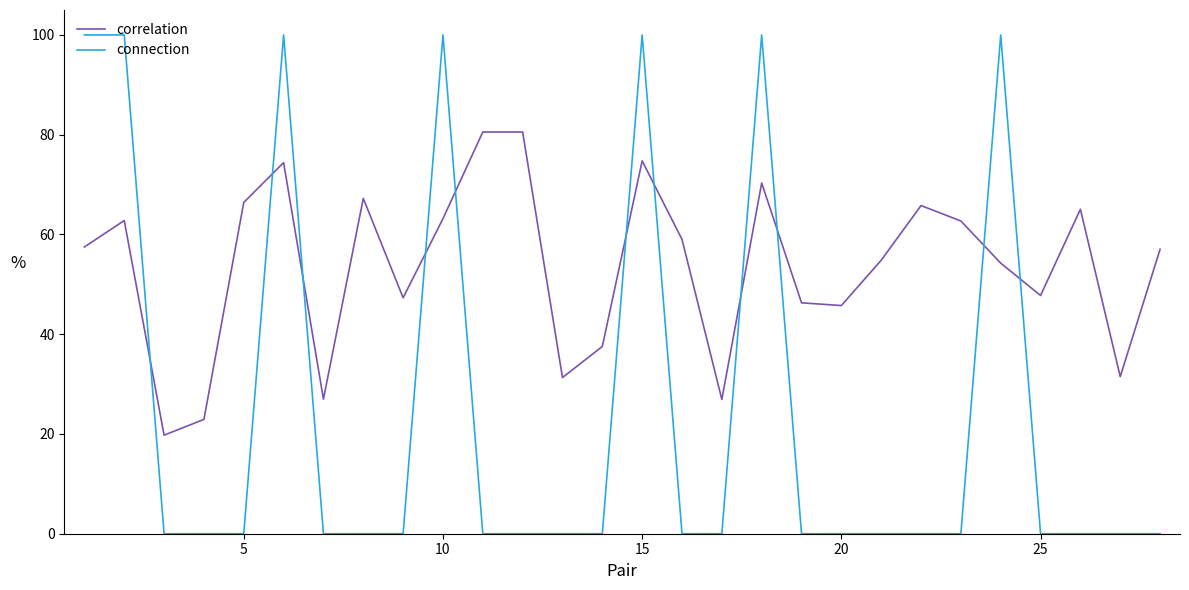

How many series are shown in this chart?

2